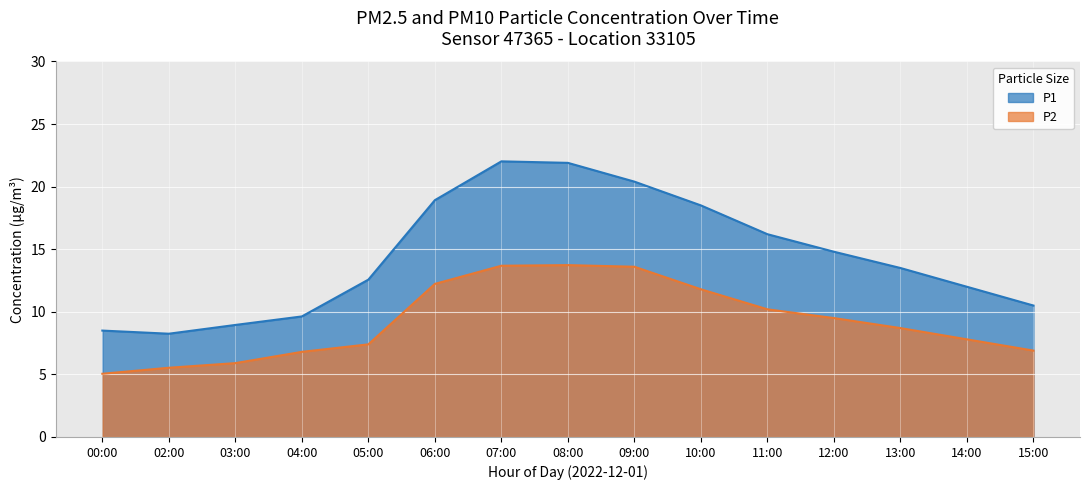

What is the total value across all series at 13:00?

22.2